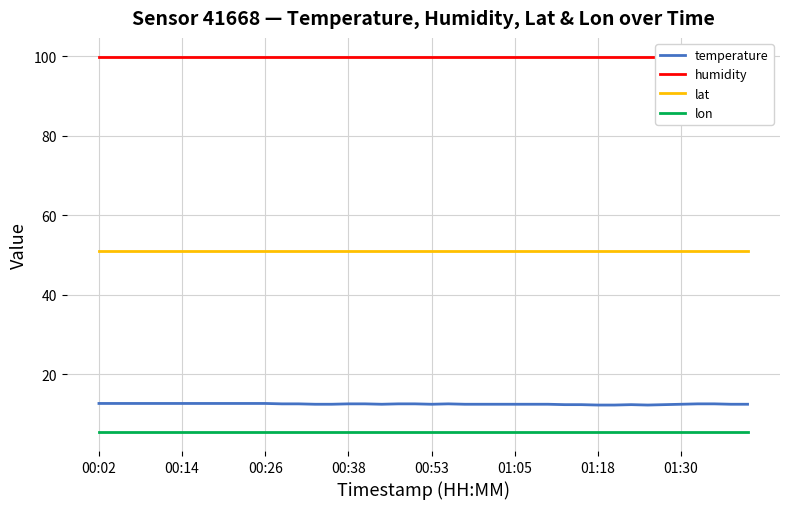

What is the minimum value for temperature?

12.2